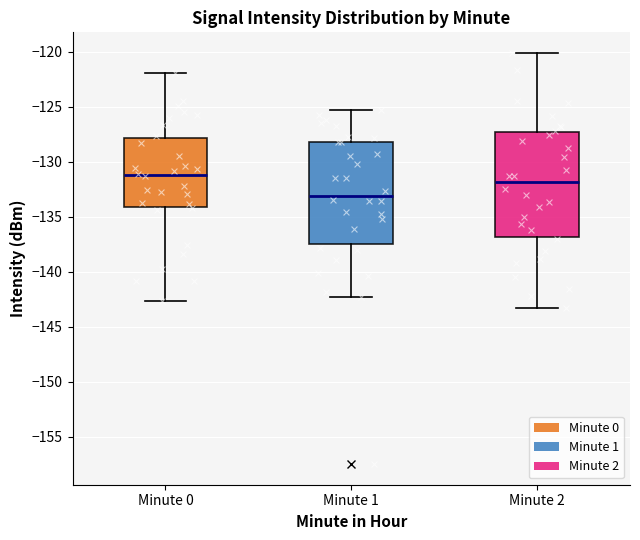

Which box's median line is the lowest?

Minute 1